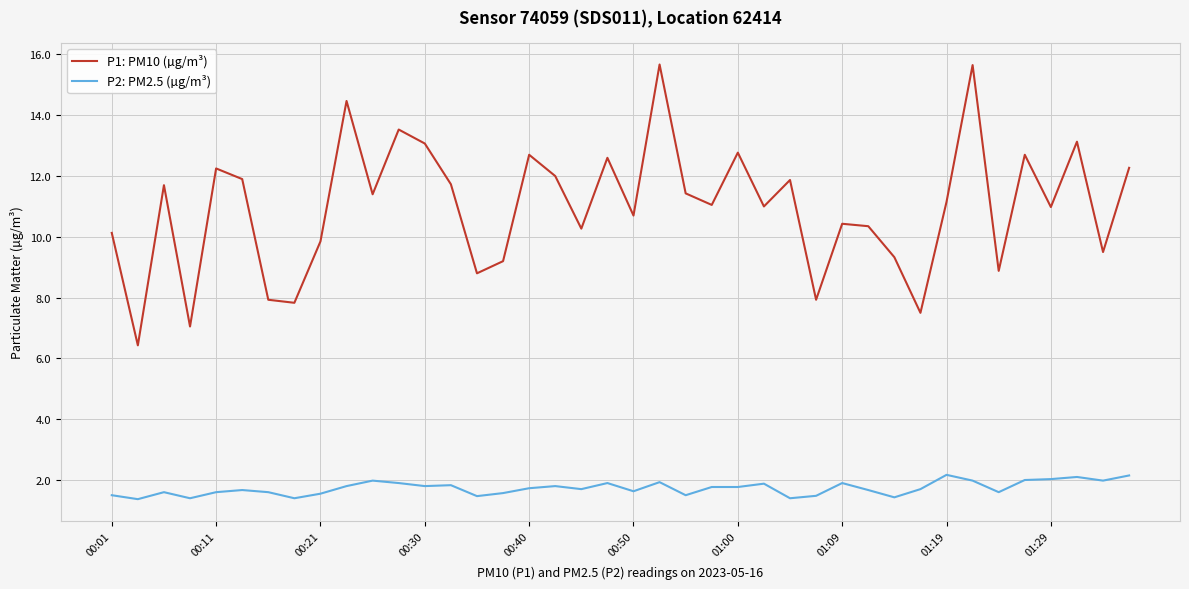

Which series has the widest spread of values?

P1: PM10 (µg/m³)